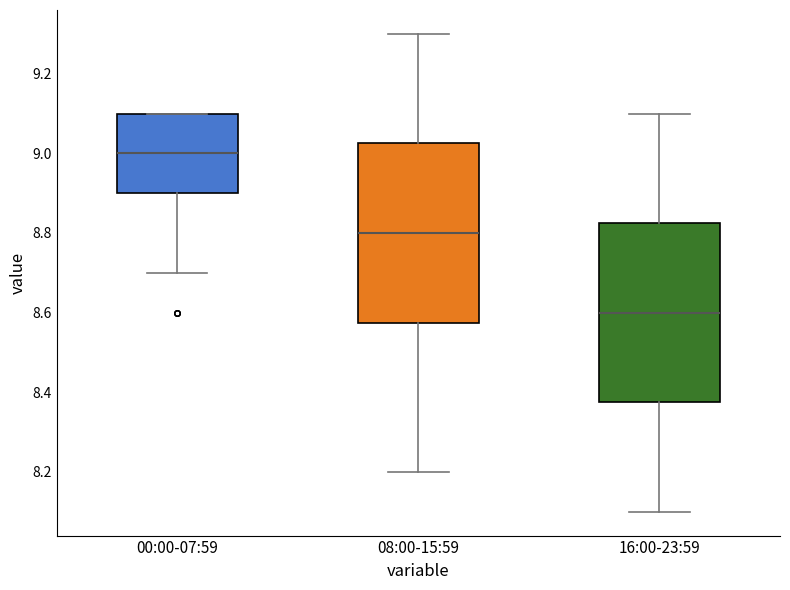

Which box's median line is the highest?

00:00-07:59